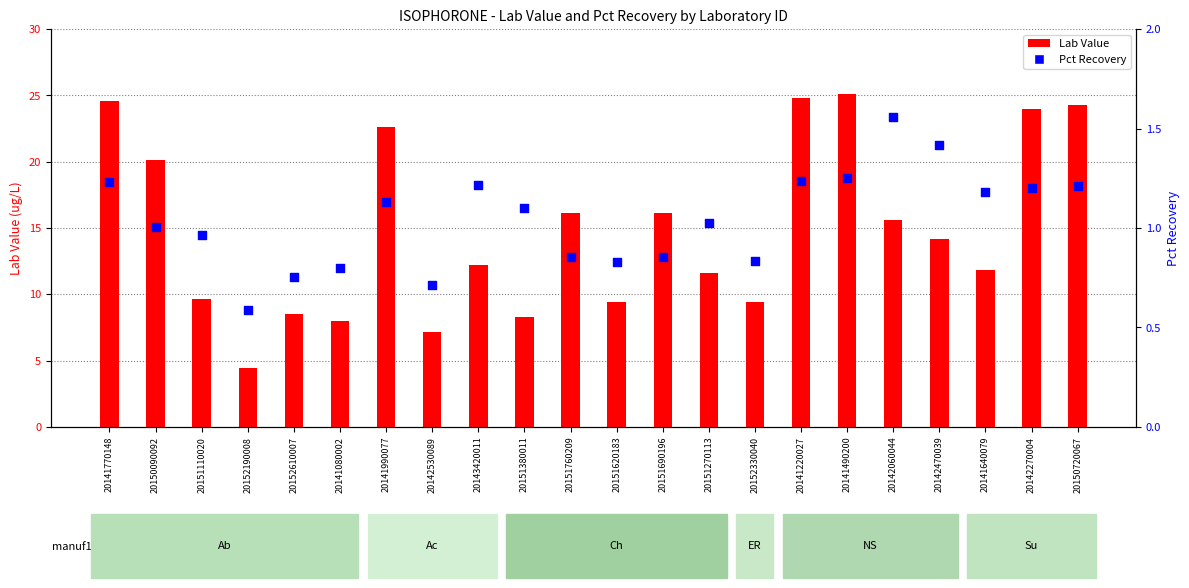

Is the value of Lab Value at 20143420011 greater than the value of Pct Recovery at 20141990077?

Yes